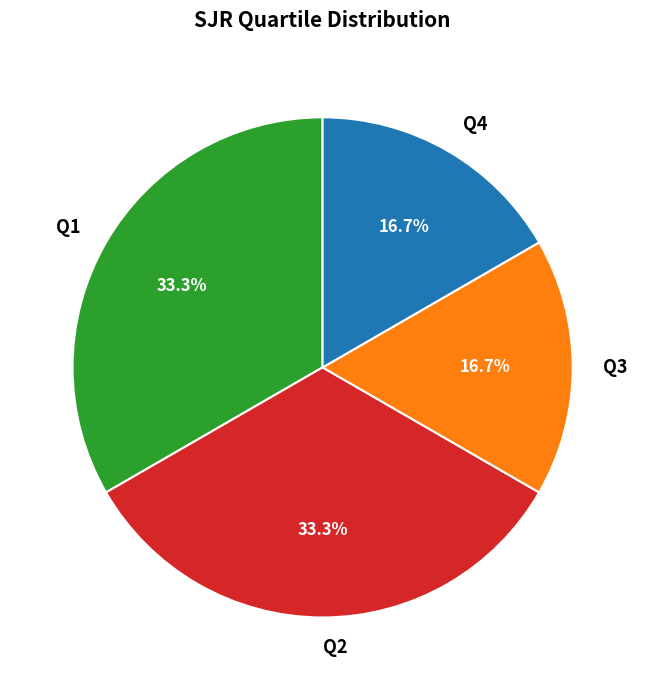

Is Q1 the majority of the pie?

No